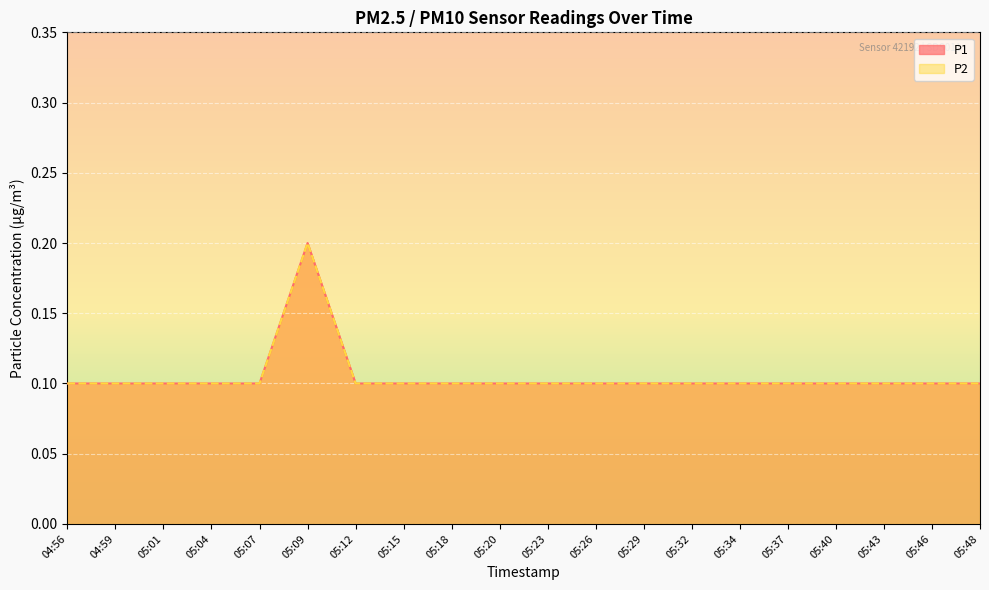

What is the average value of the P1 series?

0.1